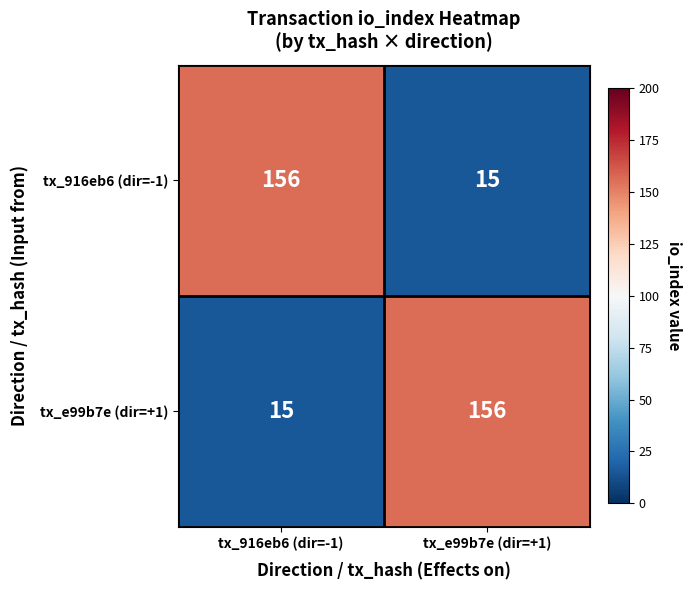

What value does the tx_916eb6 (dir=-1) series have at tx_e99b7e (dir=+1), to the nearest 5?

15